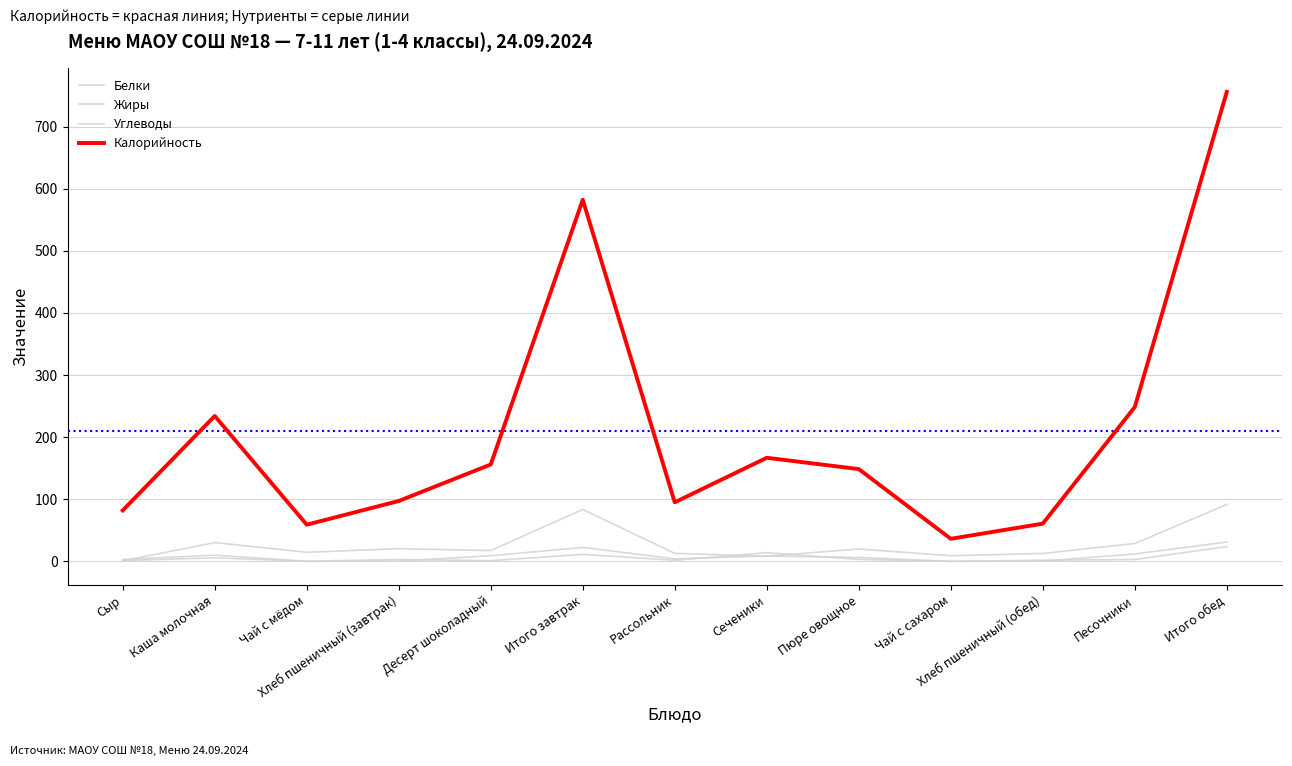

What is the sum of the Жиры values at Хлеб пшеничный (обед) and Сеченики?

8.9